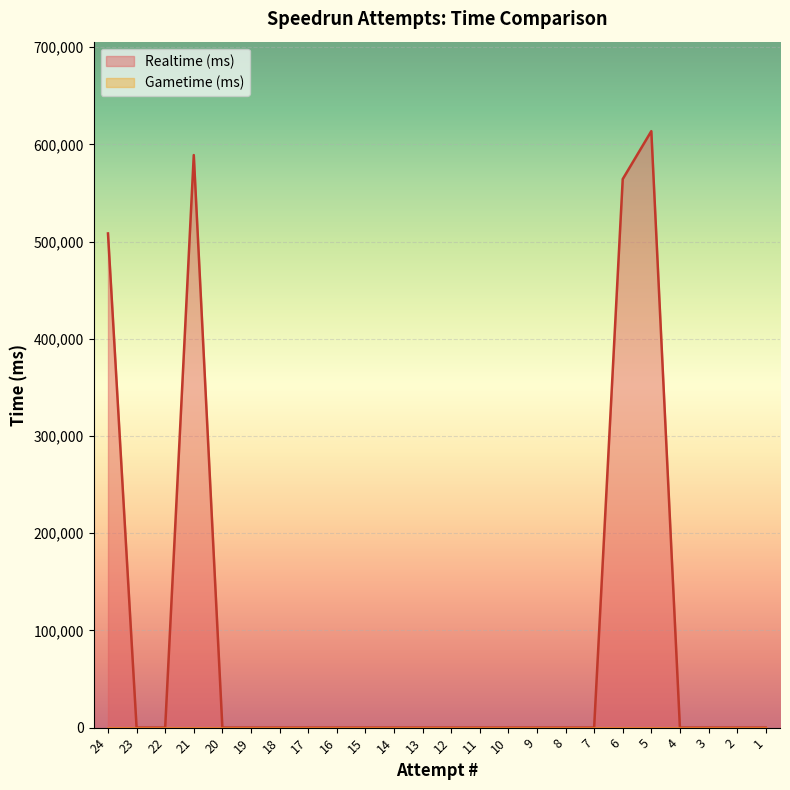

Reading left to right, extract all data points from this chart.

508328	0	0	588953	0	0	0	0	0	0	0	0	0	0	0	0	0	0	564234	613555	0	0	0	0